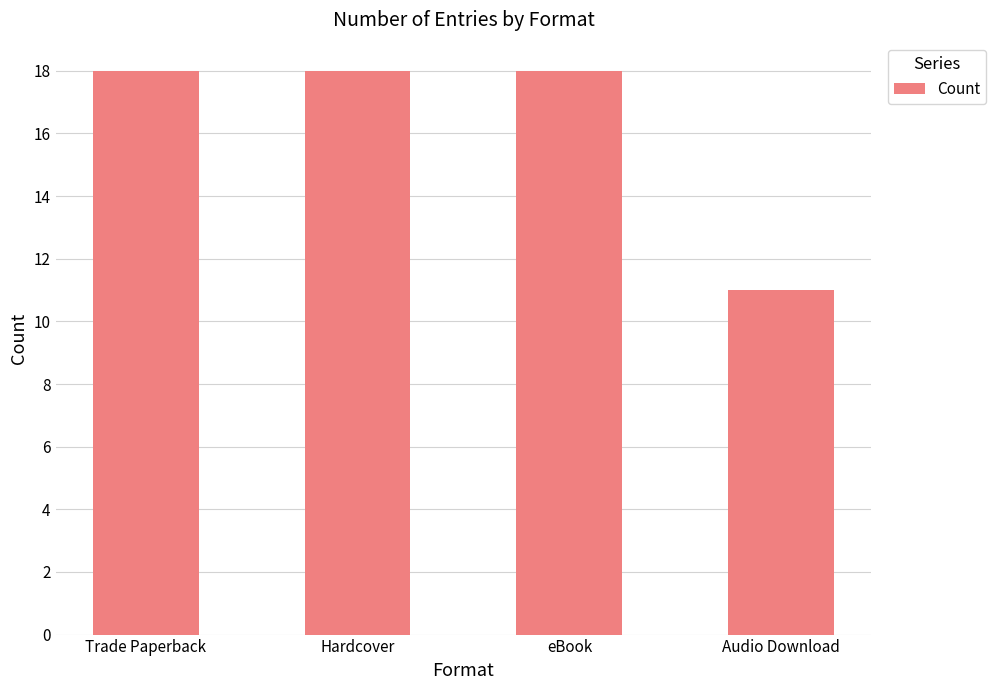

True or false: the data shows 32 at Trade Paperback.

False